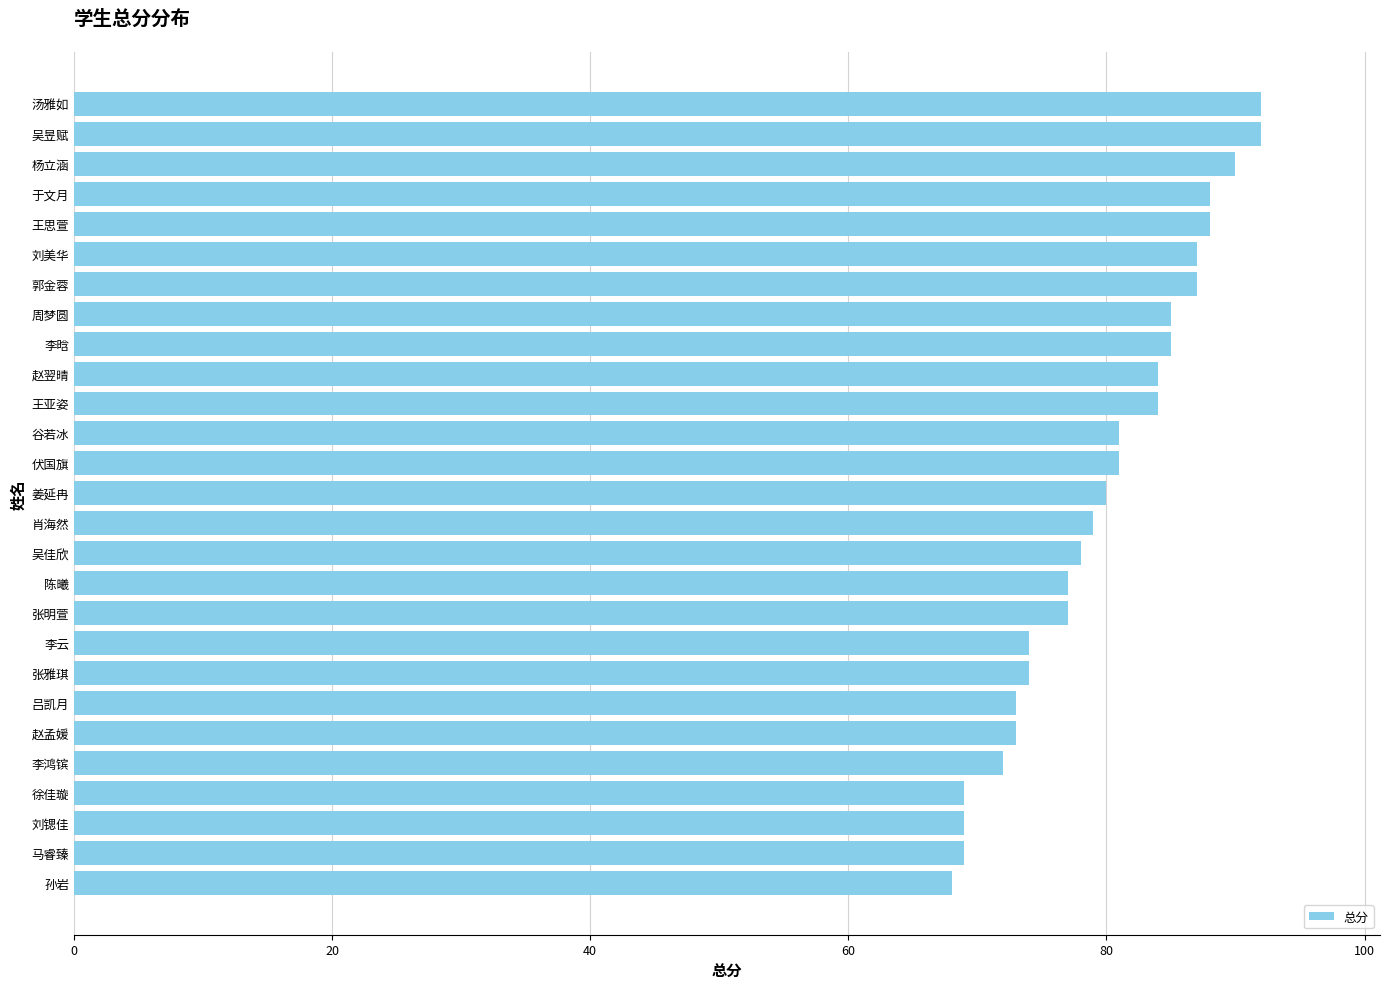

What is the average value?

80